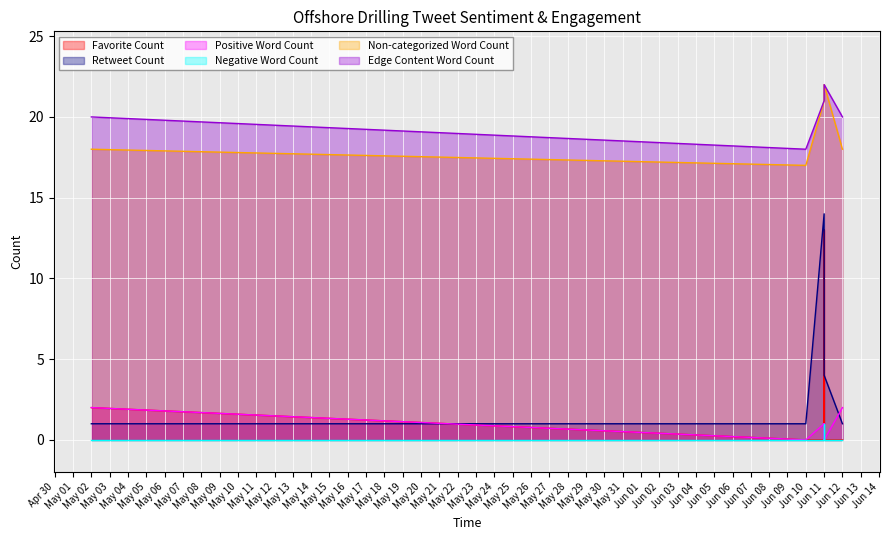

What is the label of the 10th point from the right?

Jun 11